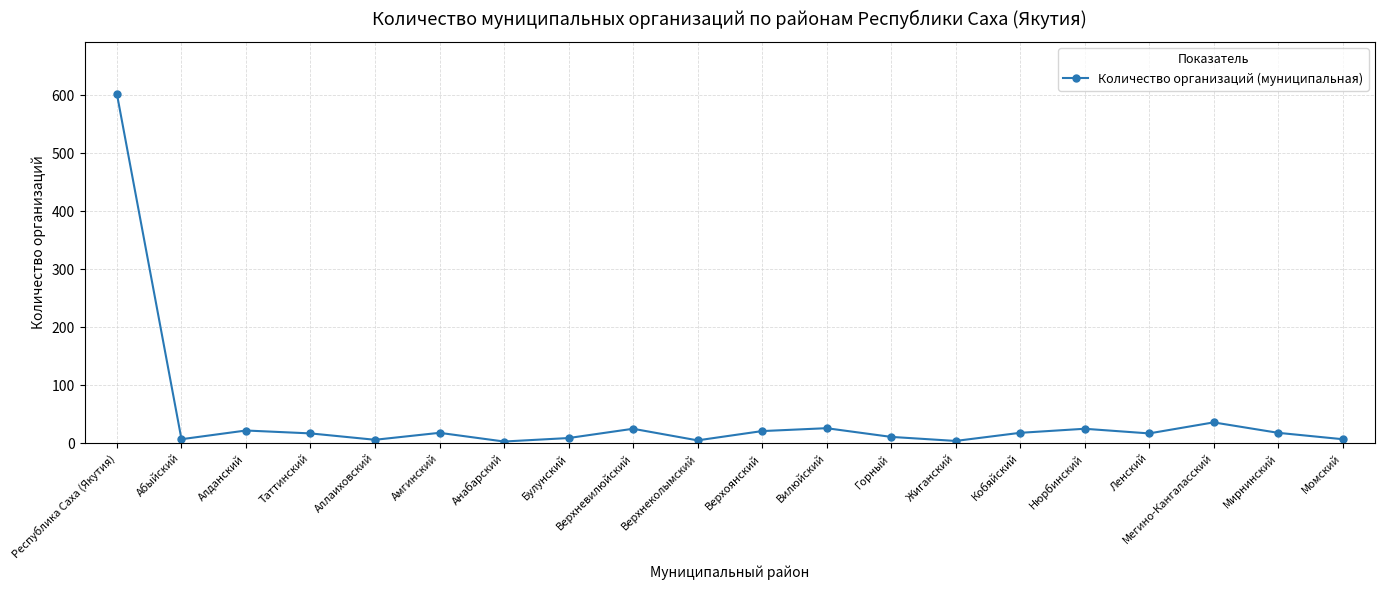

What is the ratio of the value at Верхнеколымский to the value at Абыйский?

0.7